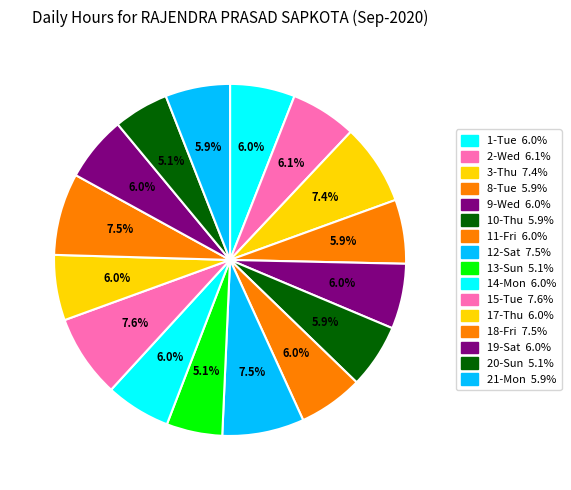

How many segments does this pie chart have?

16